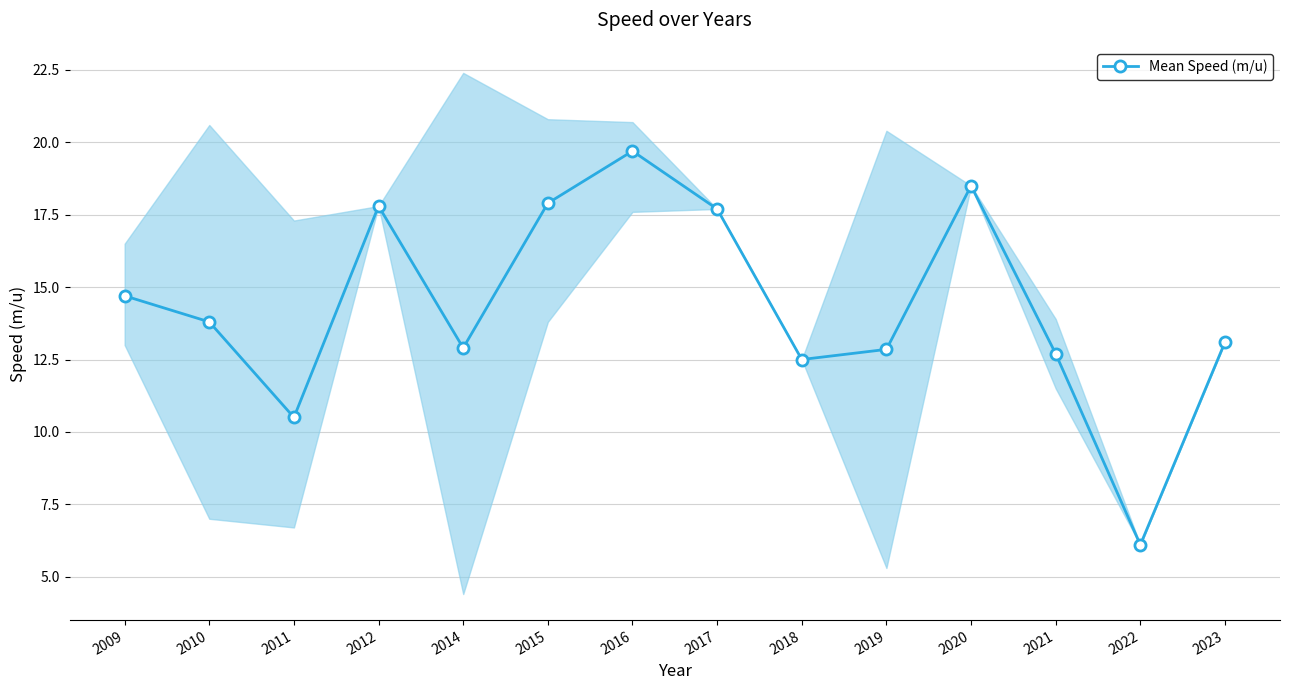

Between 2018 and 2009, which is larger?

2009